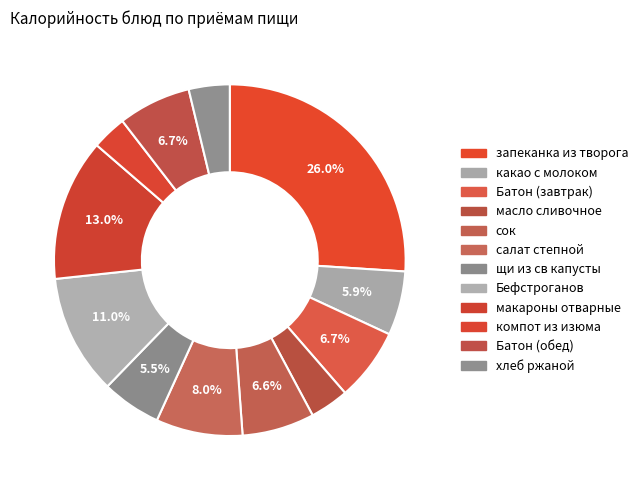

How many segments does this pie chart have?

12